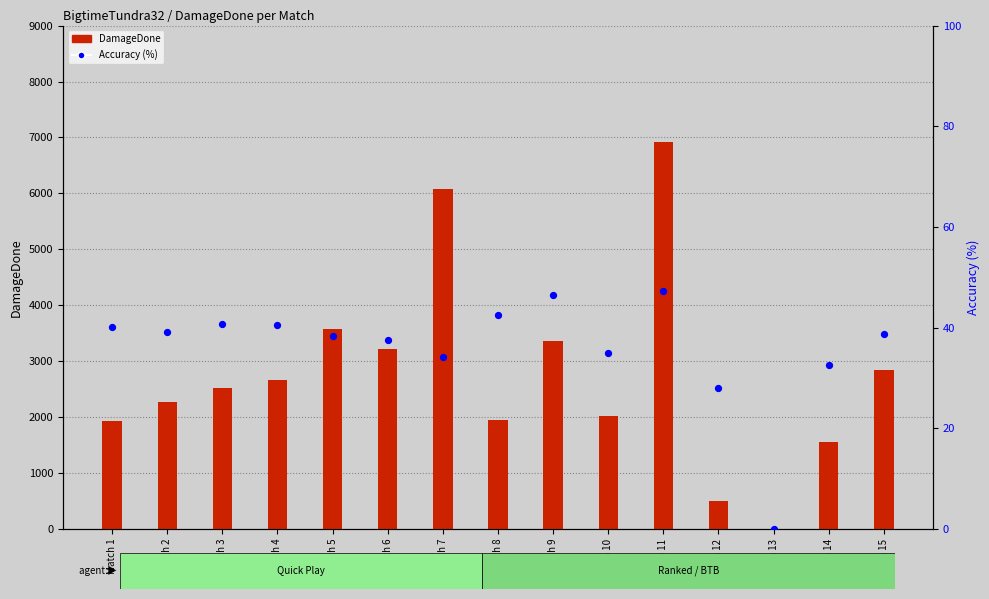

At which category is the sum across all series the highest?

Match 11